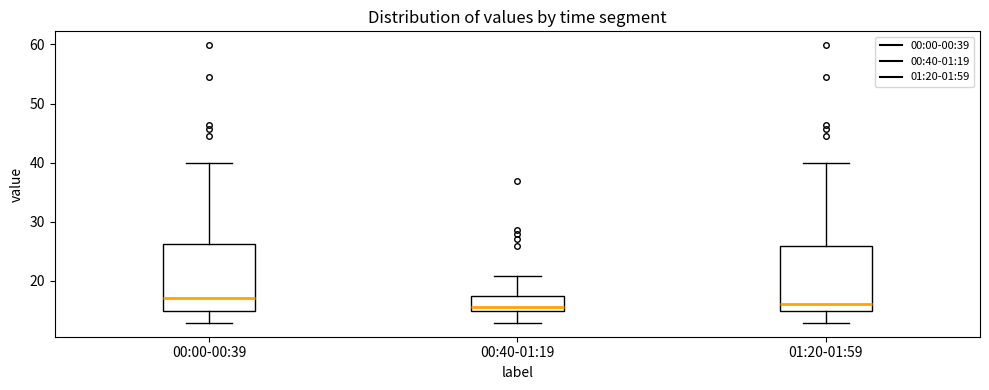

Reading left to right, read every box against the y-axis: the position of its median line, the range the box covers, and the ends of its whiskers. The values are not printed on the chart, so give them approximately, as read against the axis.

00:00-00:39: median 17, box 15 to 26, whiskers 13 to 40
00:40-01:19: median 16, box 15 to 18, whiskers 13 to 21
01:20-01:59: median 16, box 15 to 26, whiskers 13 to 40